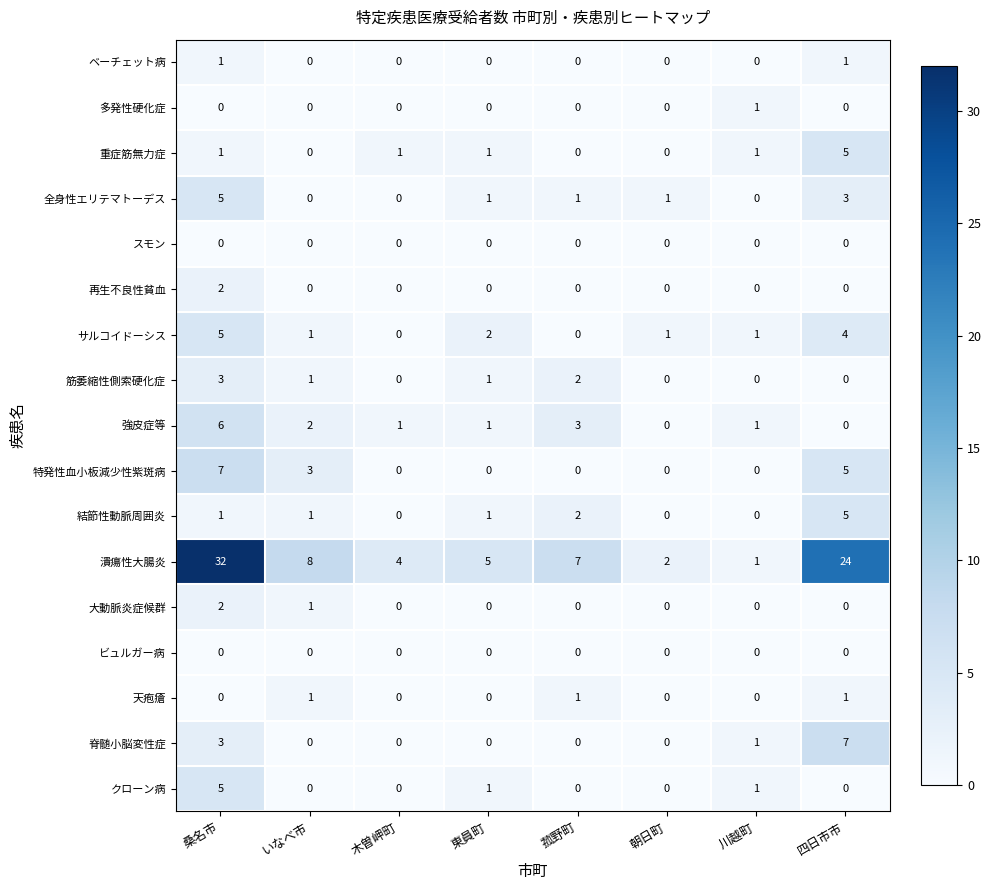

How many クローン病 values are between 0 and 1?

7